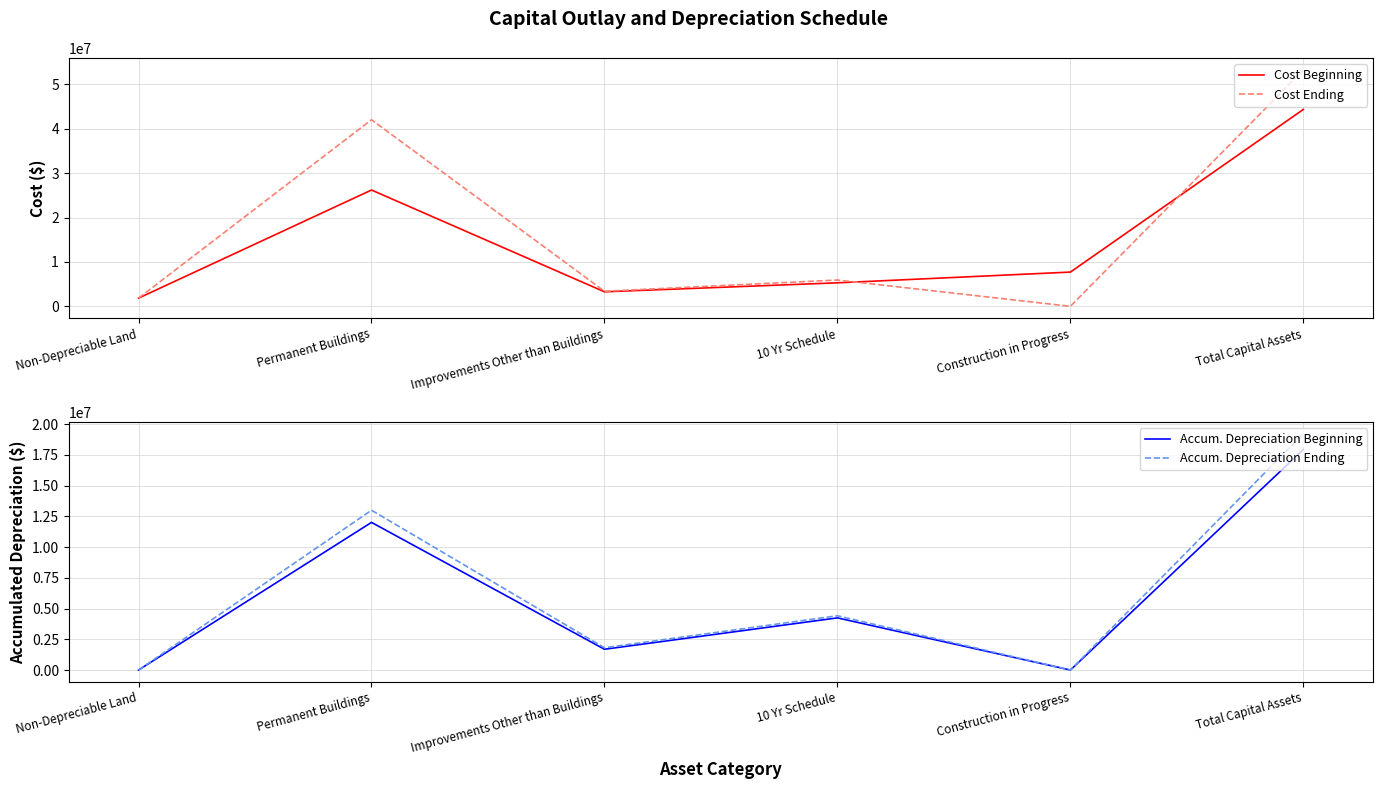

How many interior local peaks does the Cost Ending series have?

2